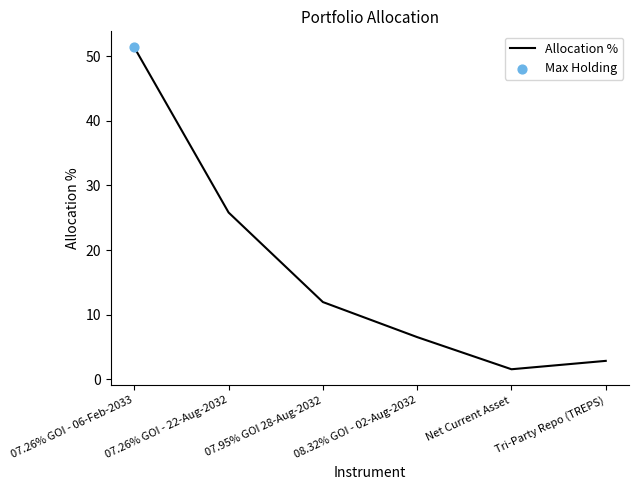

Between 08.32% GOI - 02-Aug-2032 and Tri-Party Repo (TREPS), which is larger?

08.32% GOI - 02-Aug-2032